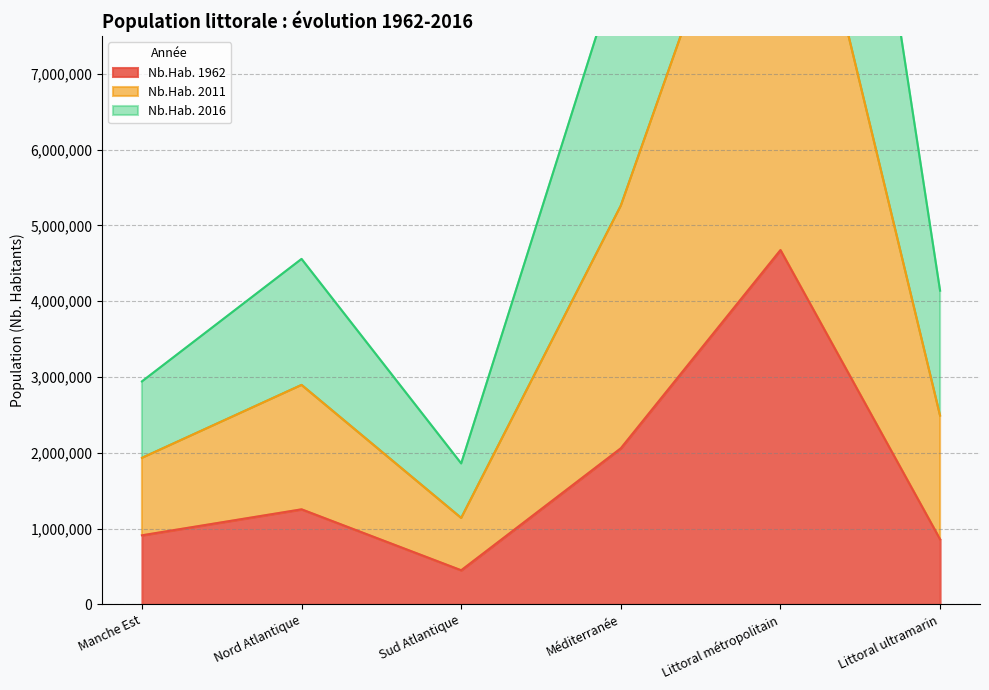

How many data points does each series have?

6